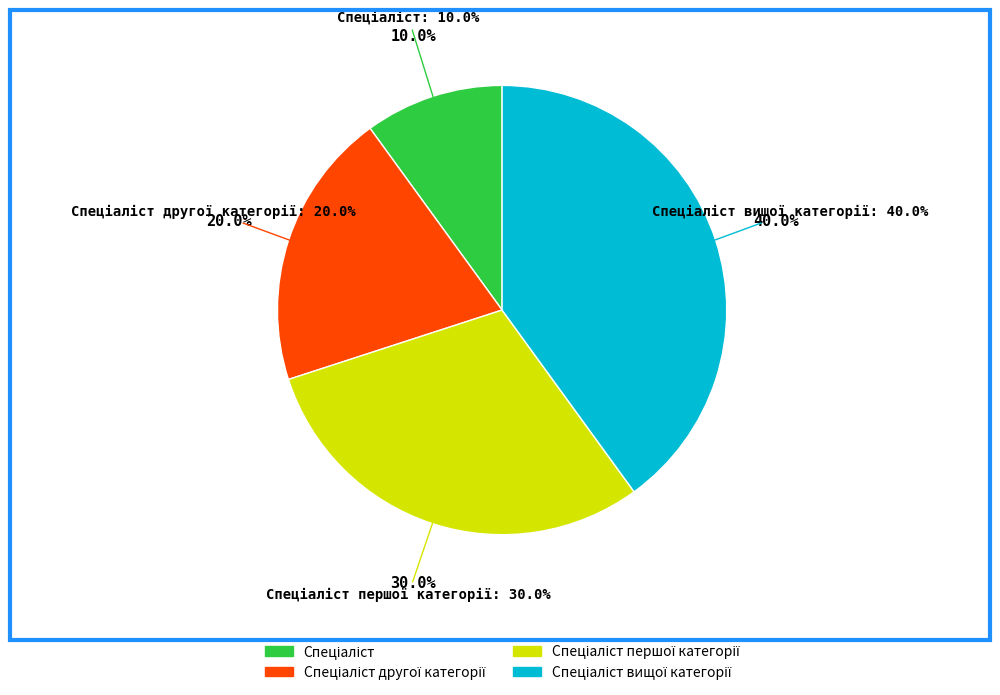

What is the smallest slice in the pie chart?

Спеціаліст